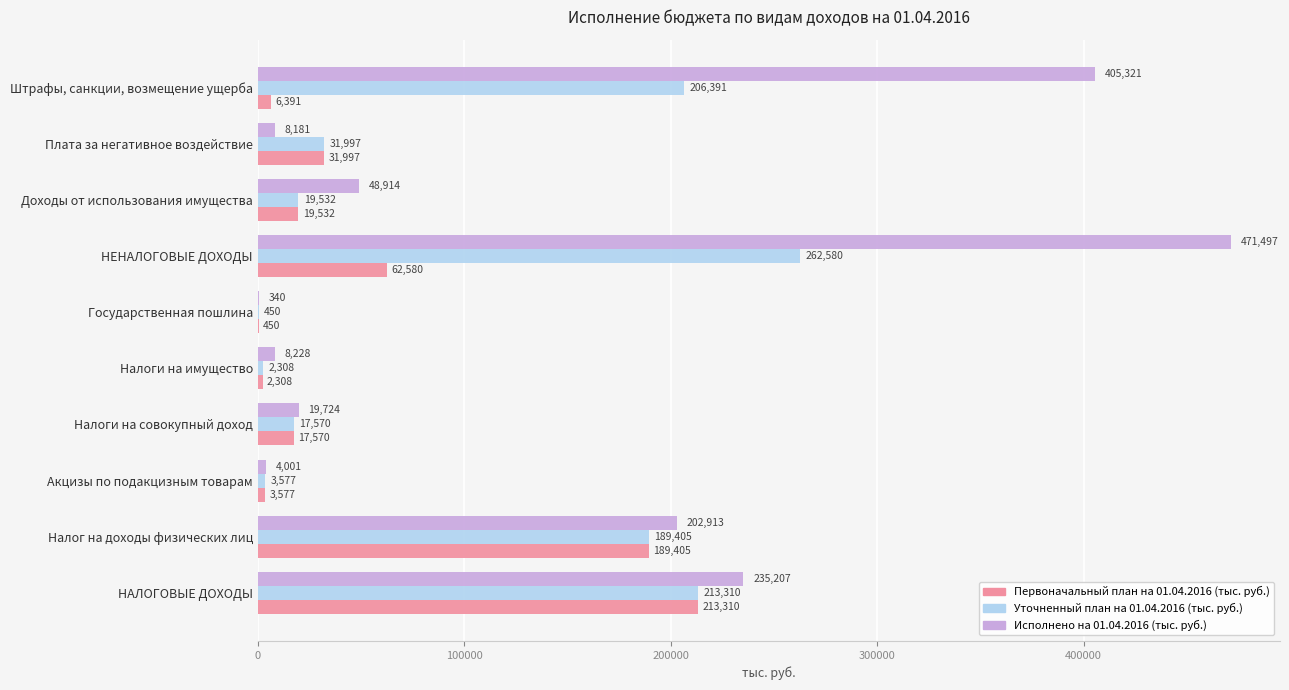

Between Налоги на имущество and НЕНАЛОГОВЫЕ ДОХОДЫ, which series saw the biggest shift?

Исполнено на 01.04.2016 (тыс. руб.)